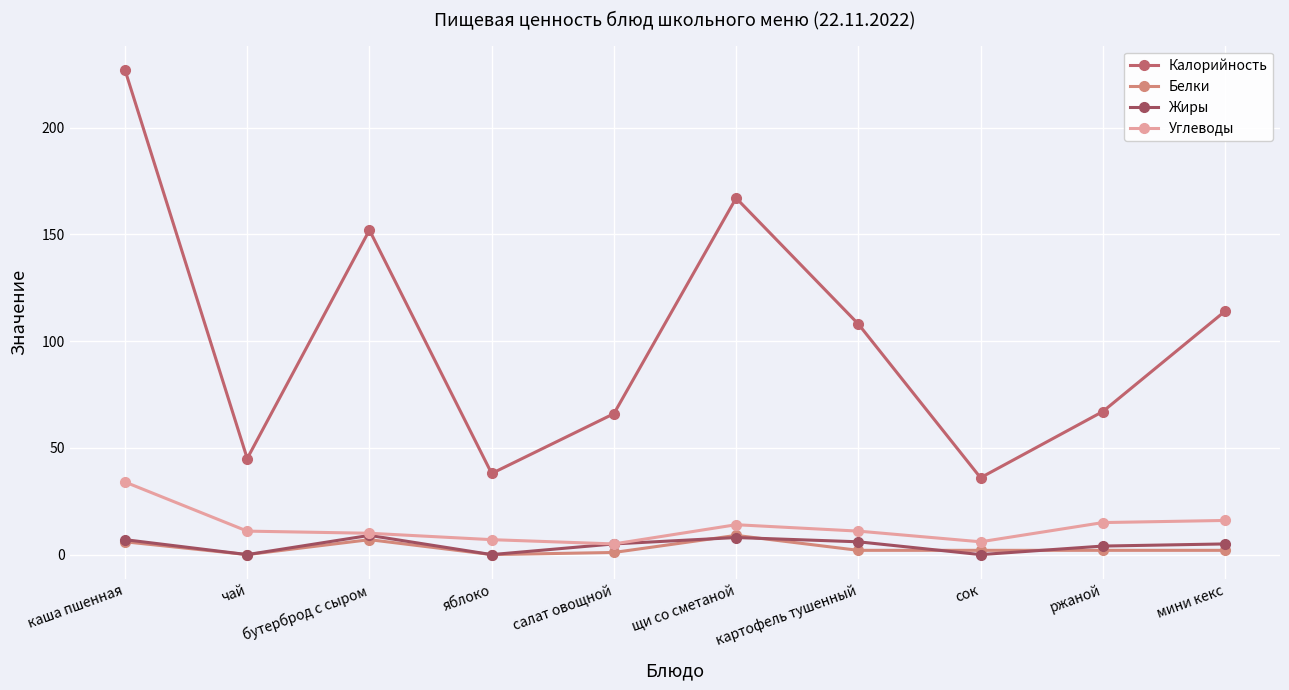

True or false: Жиры and Белки intersect in this chart.

True